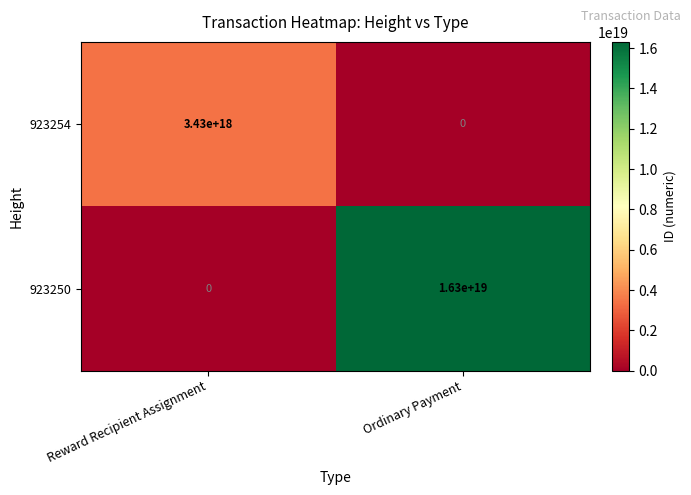

At Ordinary Payment, list the series in order from smallest to largest.

923254, 923250